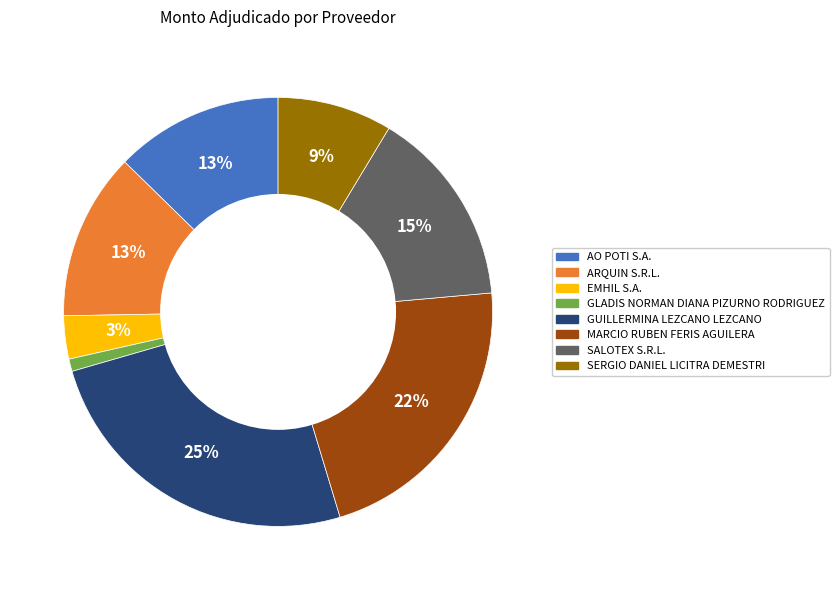

Is it true that SERGIO DANIEL LICITRA DEMESTRI is 9% of the pie?

True